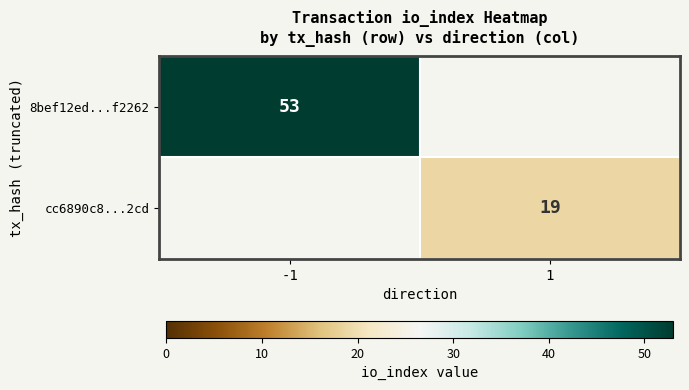

The value of 8bef12ed...f2262 at -1 is 53. True or false?

True